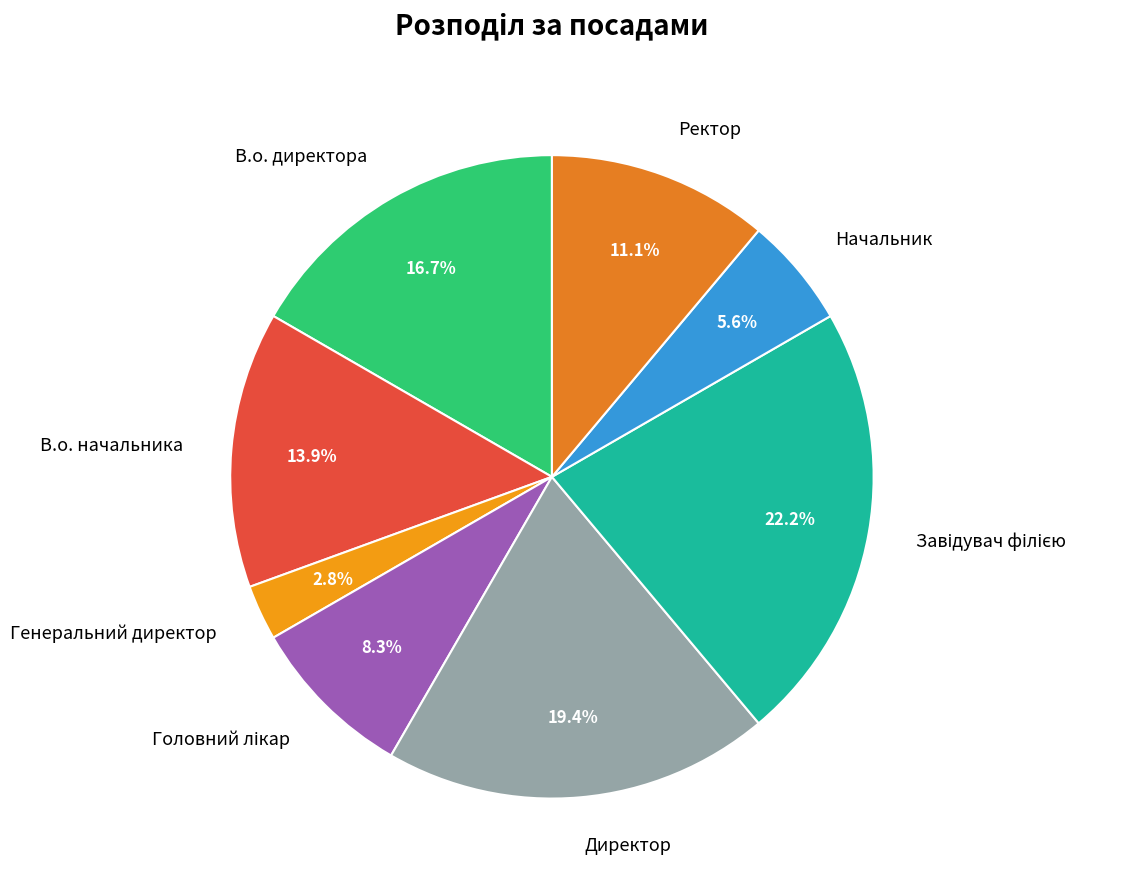

How many segments does this pie chart have?

8